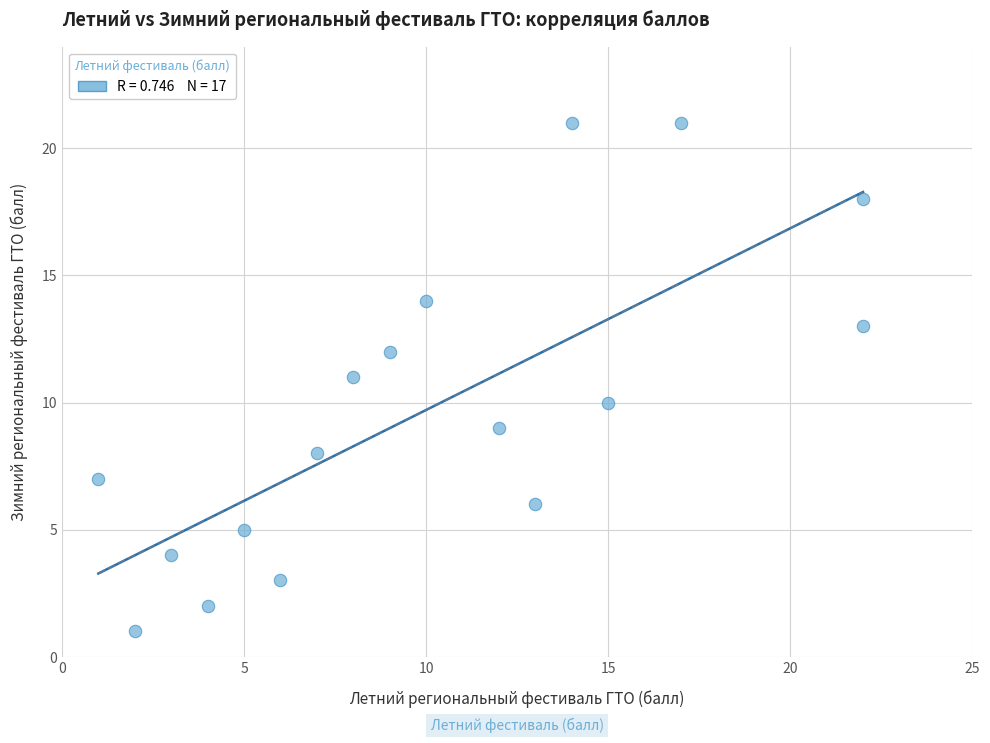

What is the range of X values (max minus min)?

21